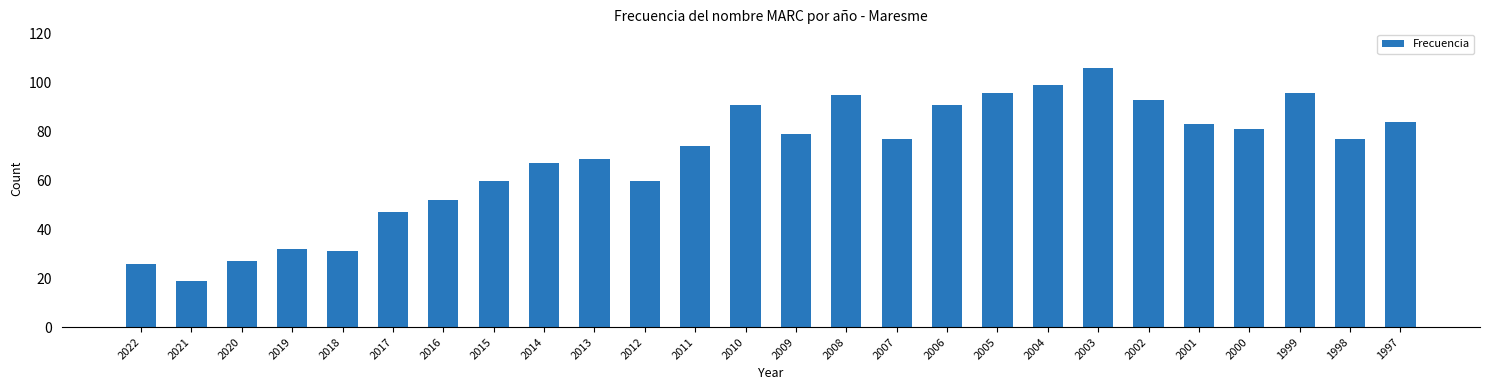

What is the minimum value shown in the chart?

19